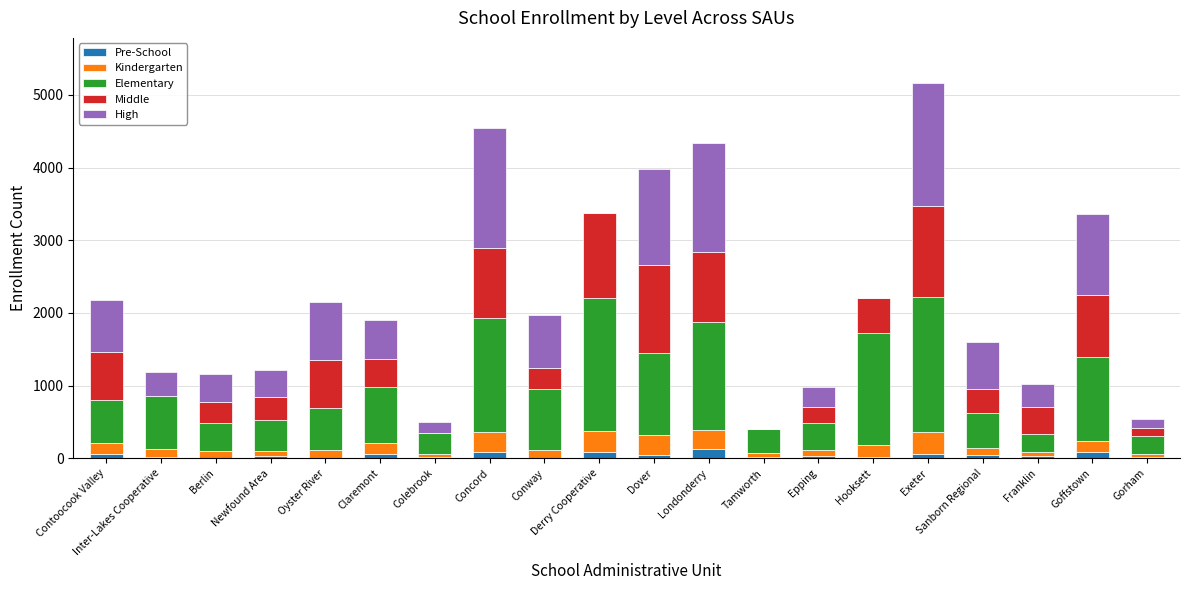

What is the sum of all Pre-School values?

829